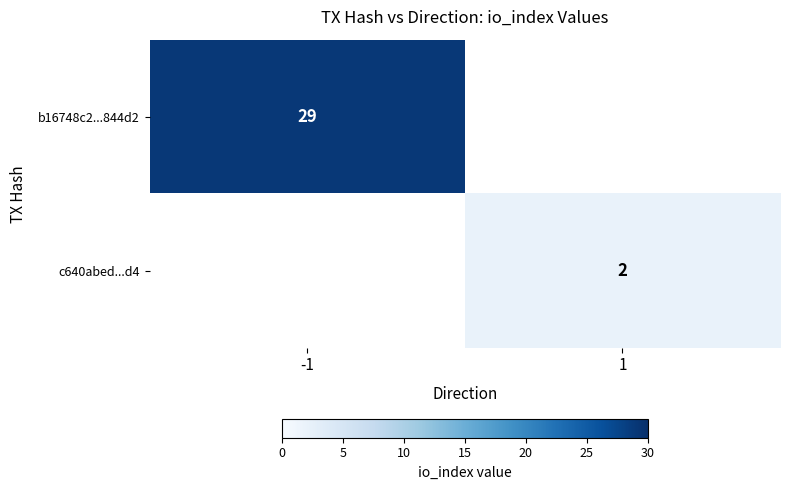

At how many categories does at least one series exceed 3?

1